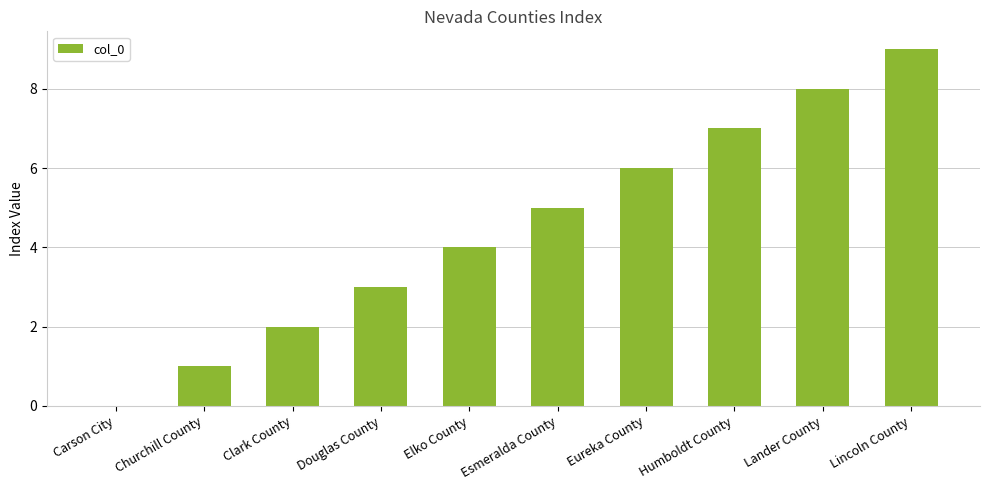

The value at Carson City is 0. True or false?

True